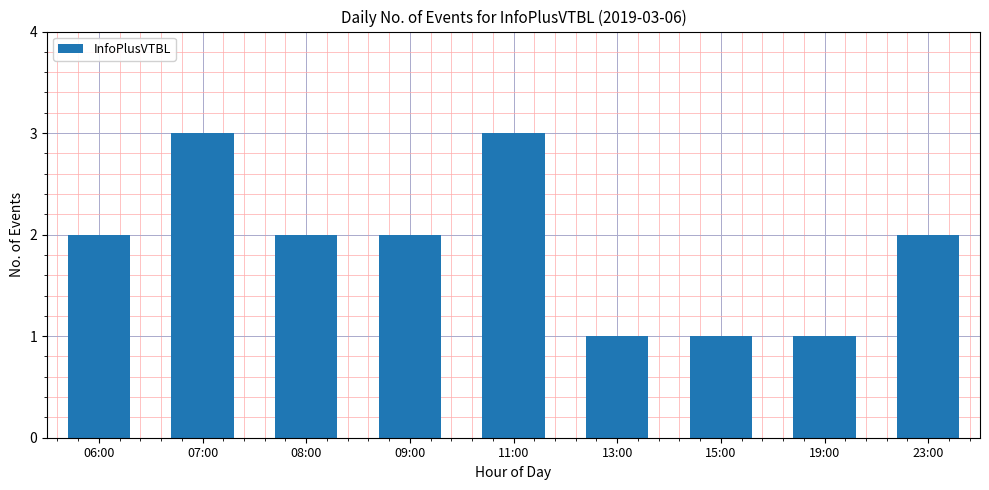

Count the values in the range 1 to 2.

7